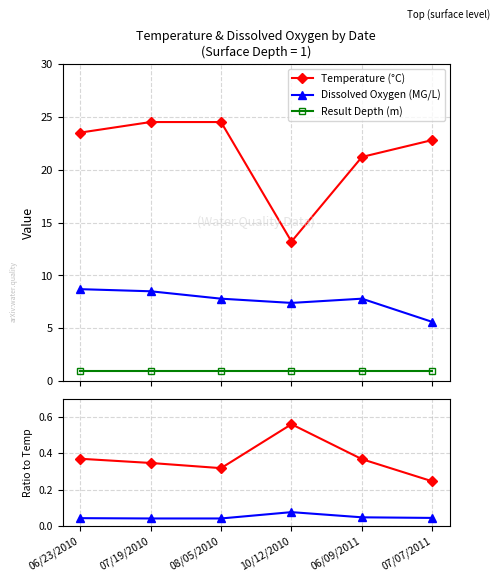

Which series has the largest total across all categories?

Temperature (°C)